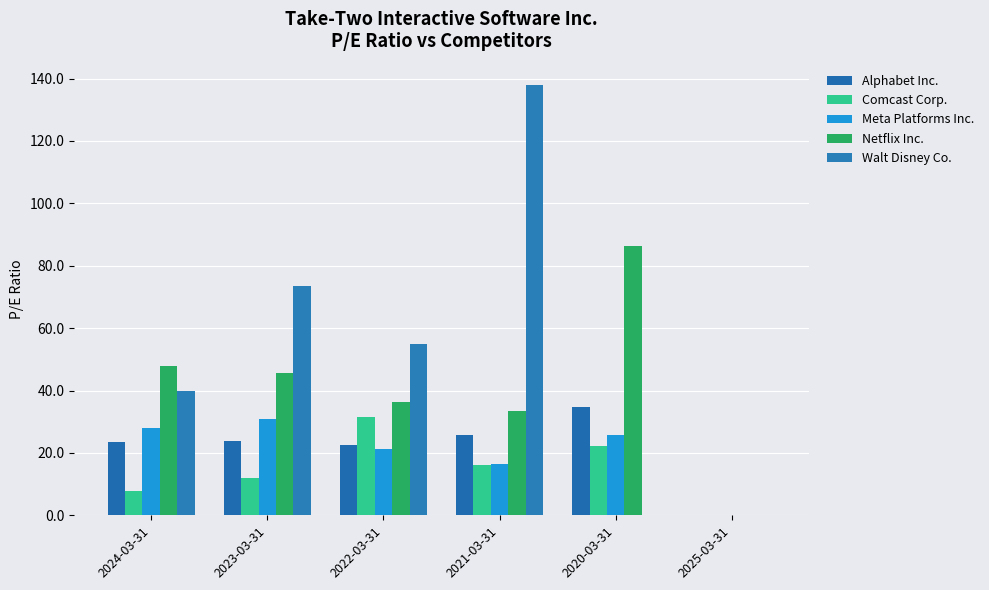

What is the total value across all series at 2023-03-31?

186.0